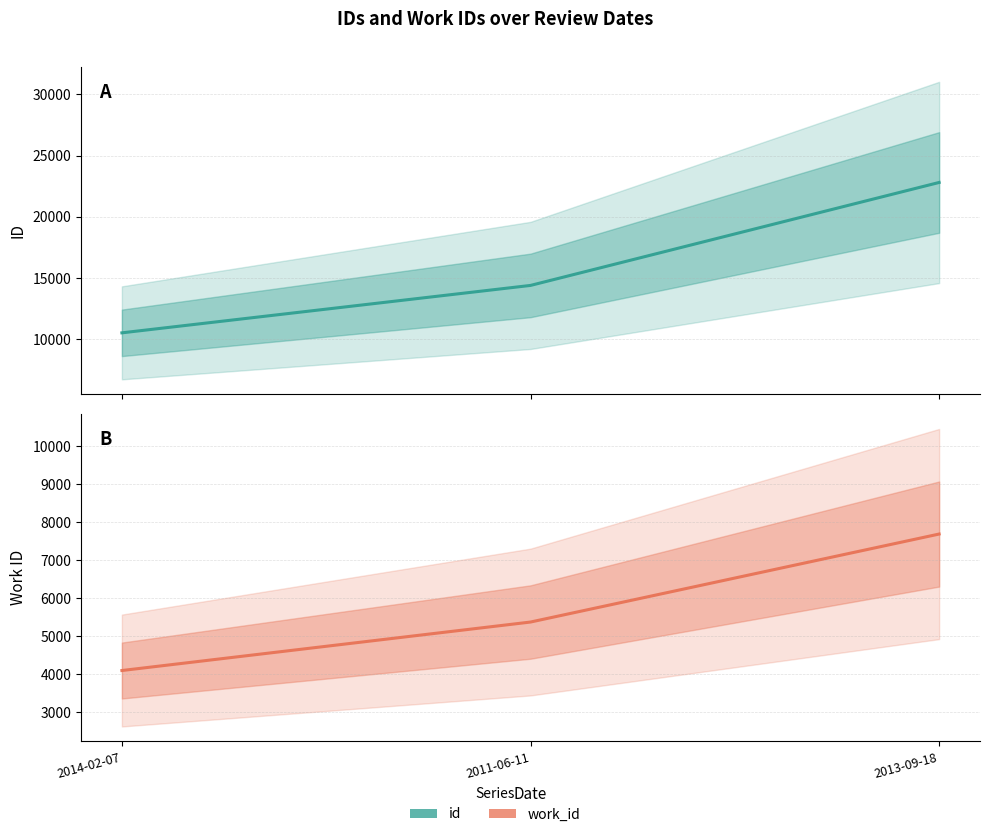

Which series has the largest total across all categories?

id